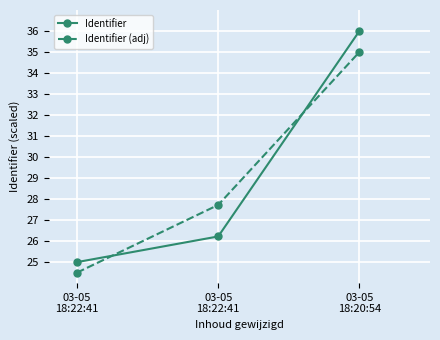

What is the difference between the highest and lowest values at 03-05
18:20:54?

1.0